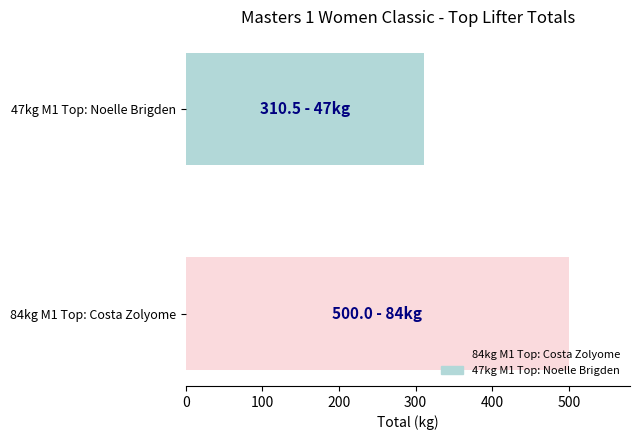

Where is the data nearest to the value 405?

47kg M1 Top: Noelle Brigden